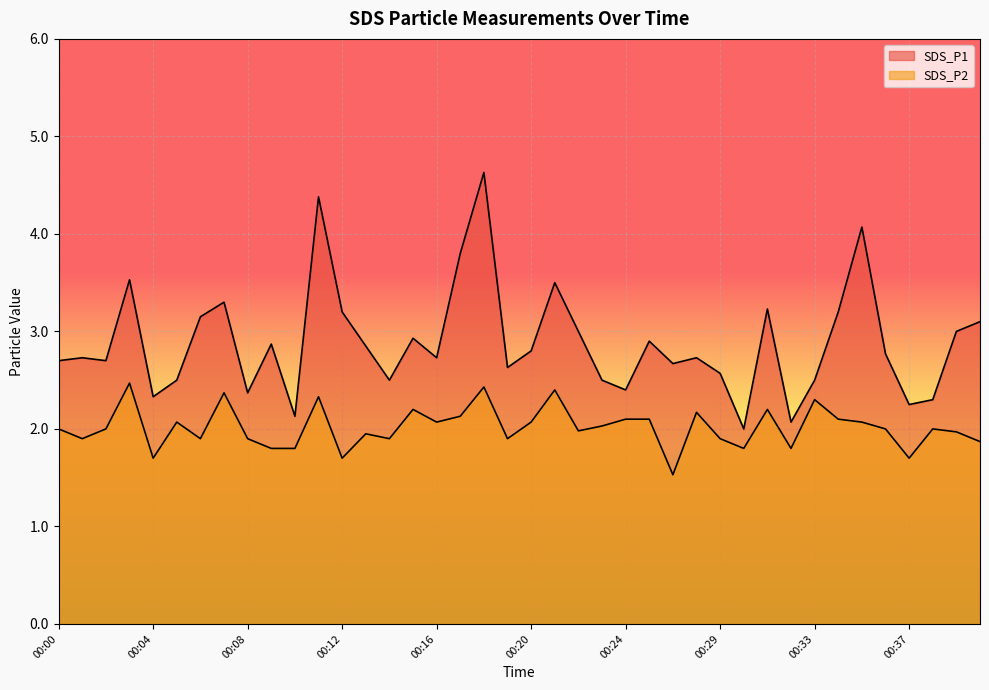

Does the chart display data point markers on the line(s)?

No